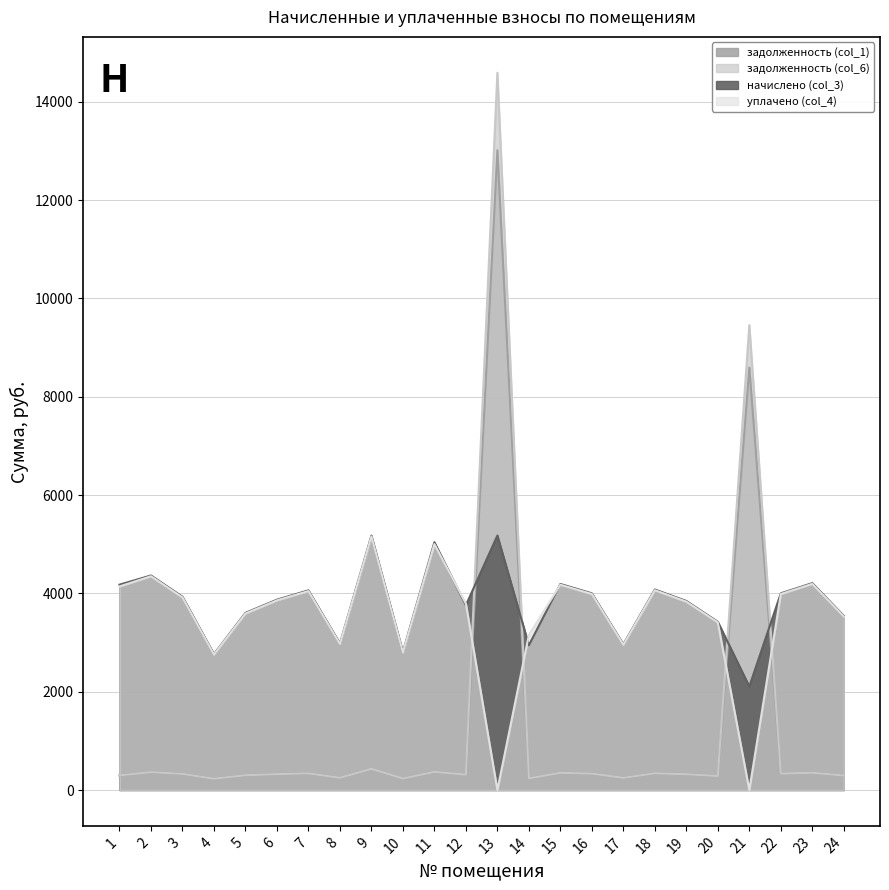

True or false: начислено (col_3) has more than 2 interior local peaks.

True